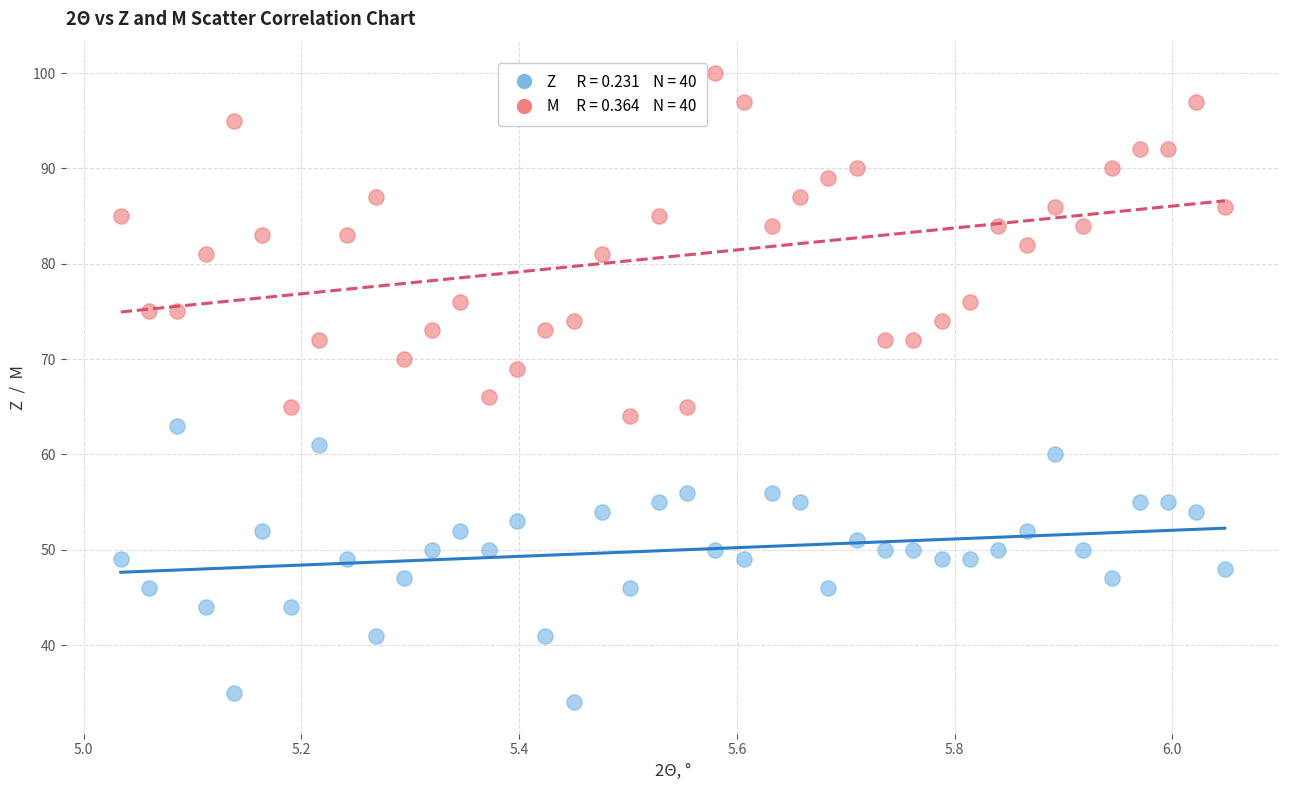

Across all series, what Y value is closest to 67?

66